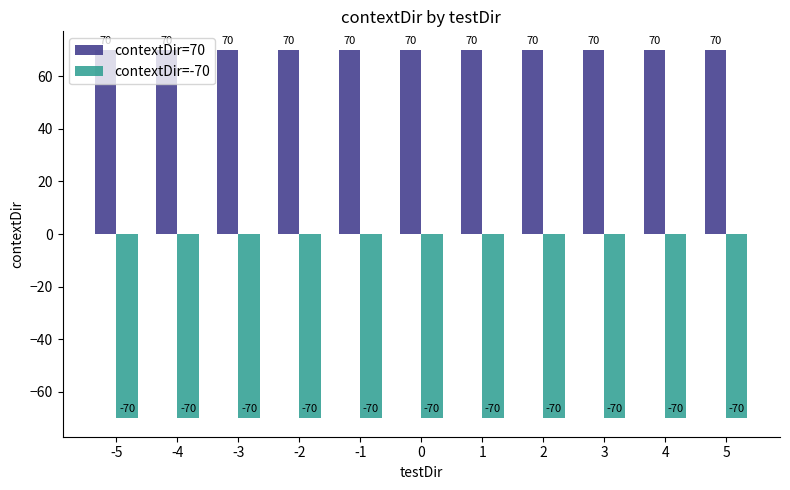

Where is contextDir=-70 nearest to the value -70?

-5